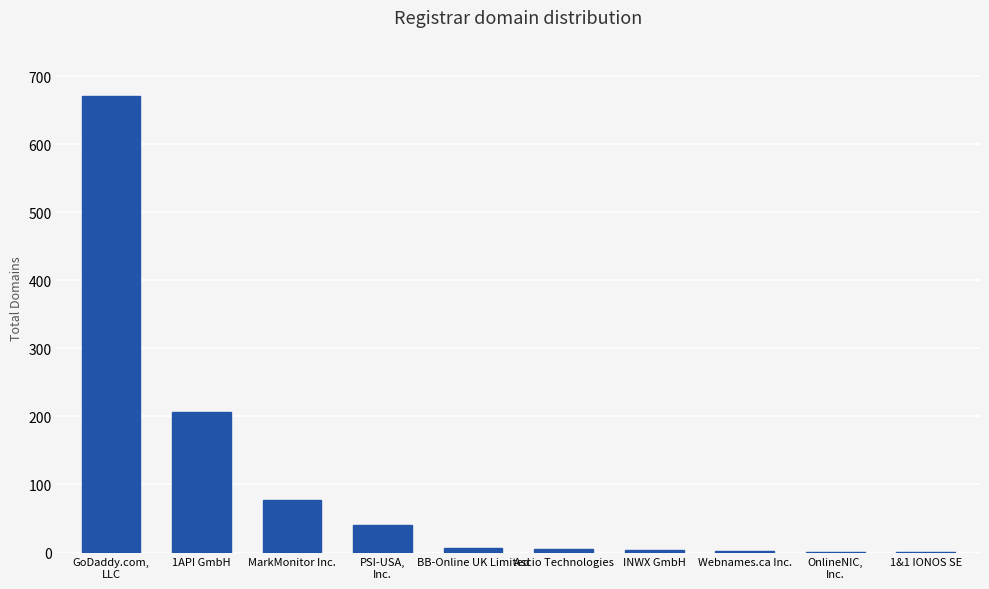

Are the bars horizontal?

No